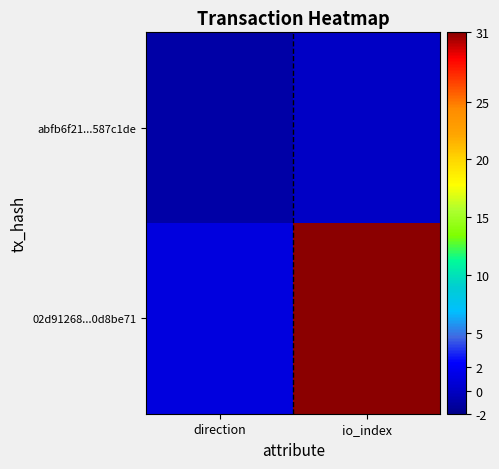

Count the number of categories in the chart.

2